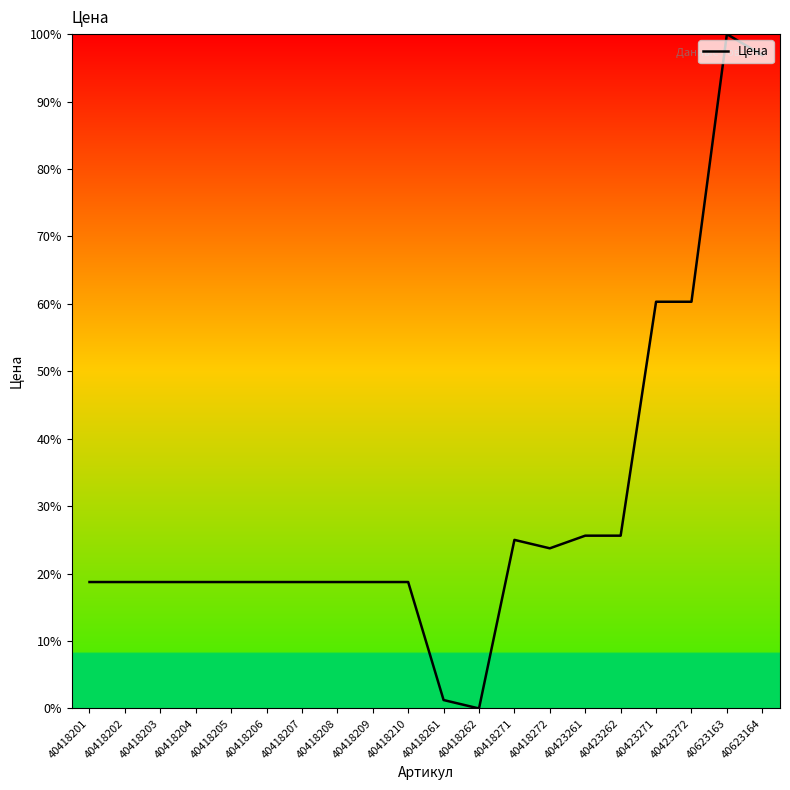

What is the maximum value shown in the chart?

100.0